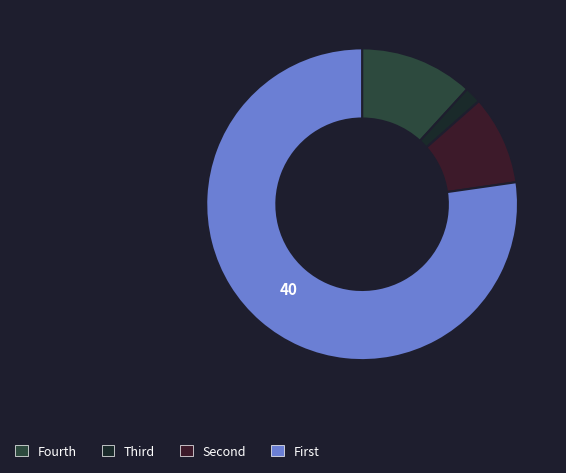

Count the number of slices in the pie.

4